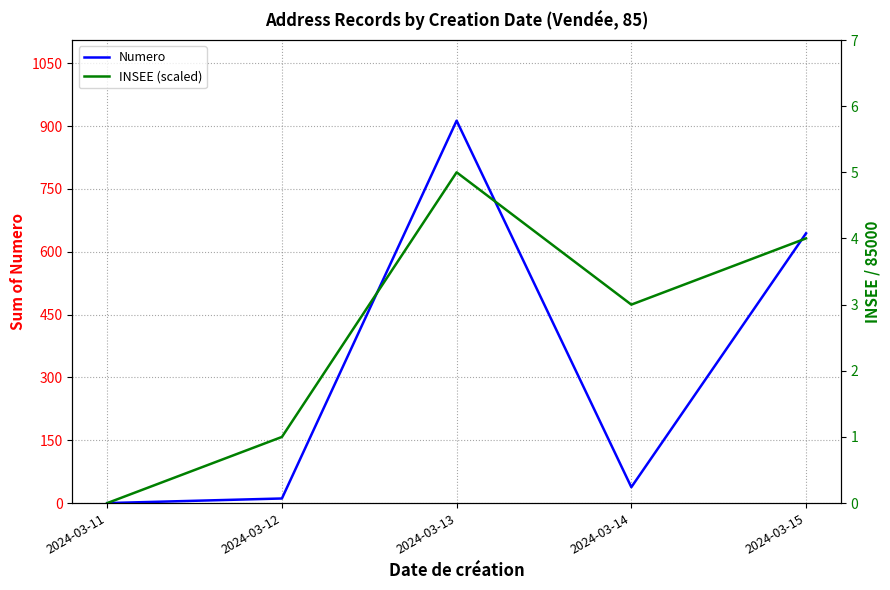

Rank the categories by INSEE (scaled) value from highest to lowest.

2024-03-13, 2024-03-15, 2024-03-14, 2024-03-12, 2024-03-11